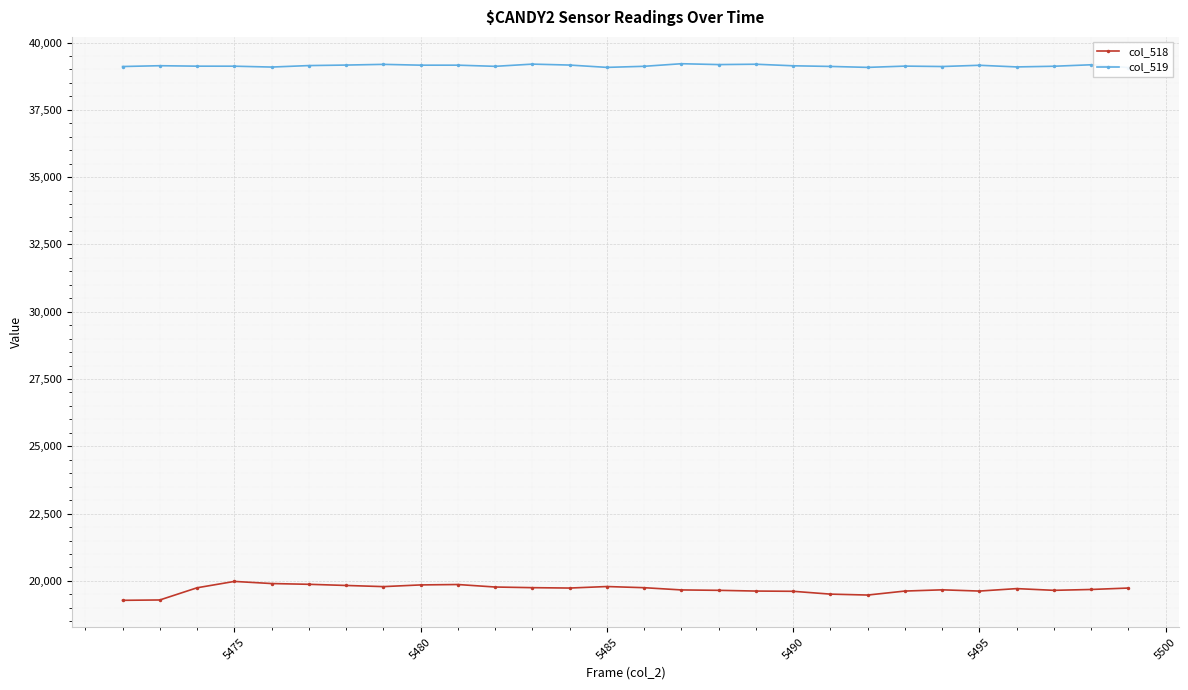

What is the highest value of the col_518 series?

19982